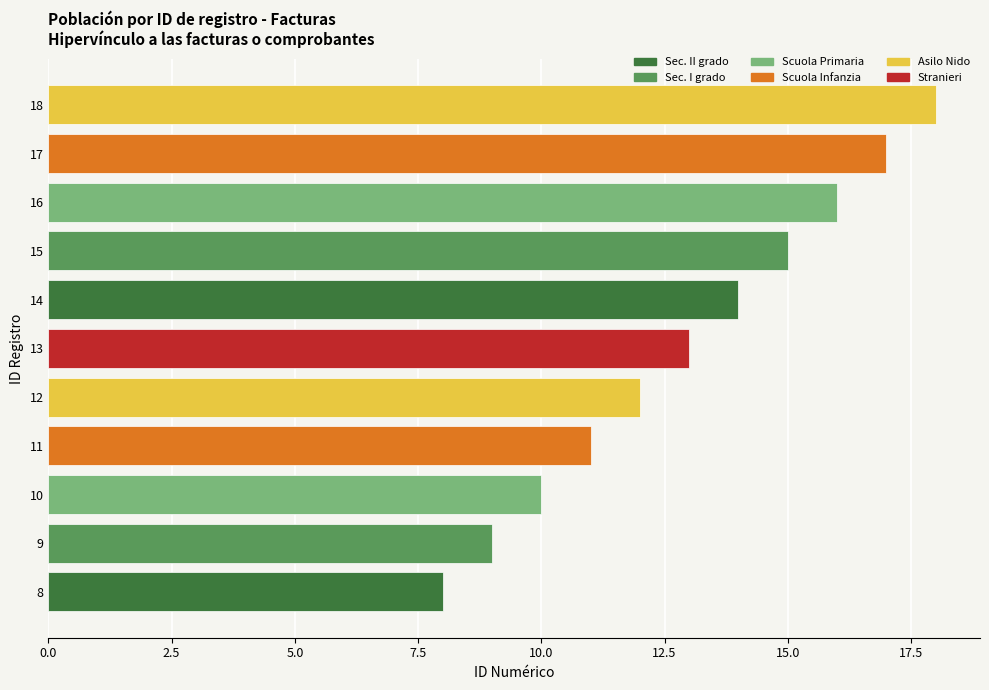

The chart shows a value of 8 at 16. True or false?

False